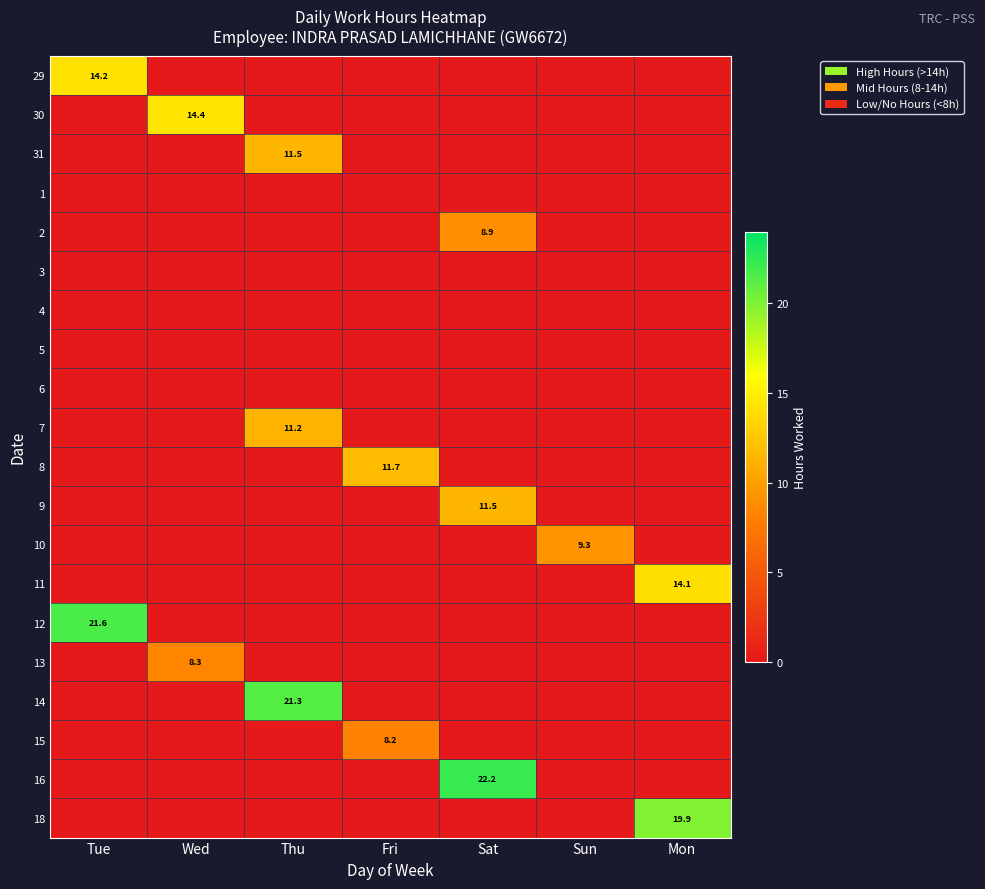

What is the greatest value displayed?

22.2